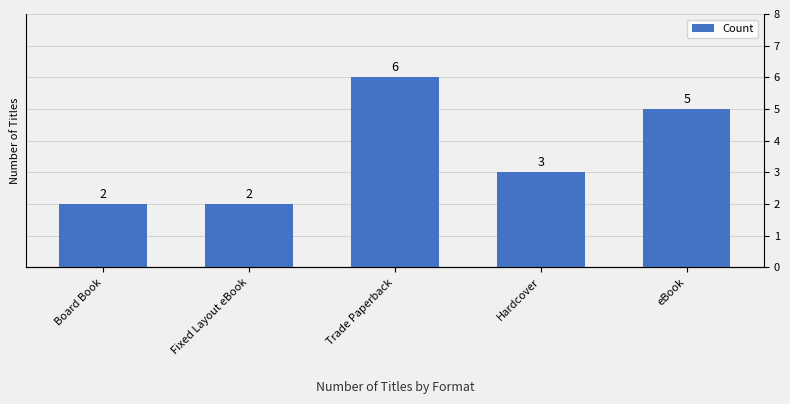

Approximately how many times larger is the value at Board Book compared to Trade Paperback?

0.3